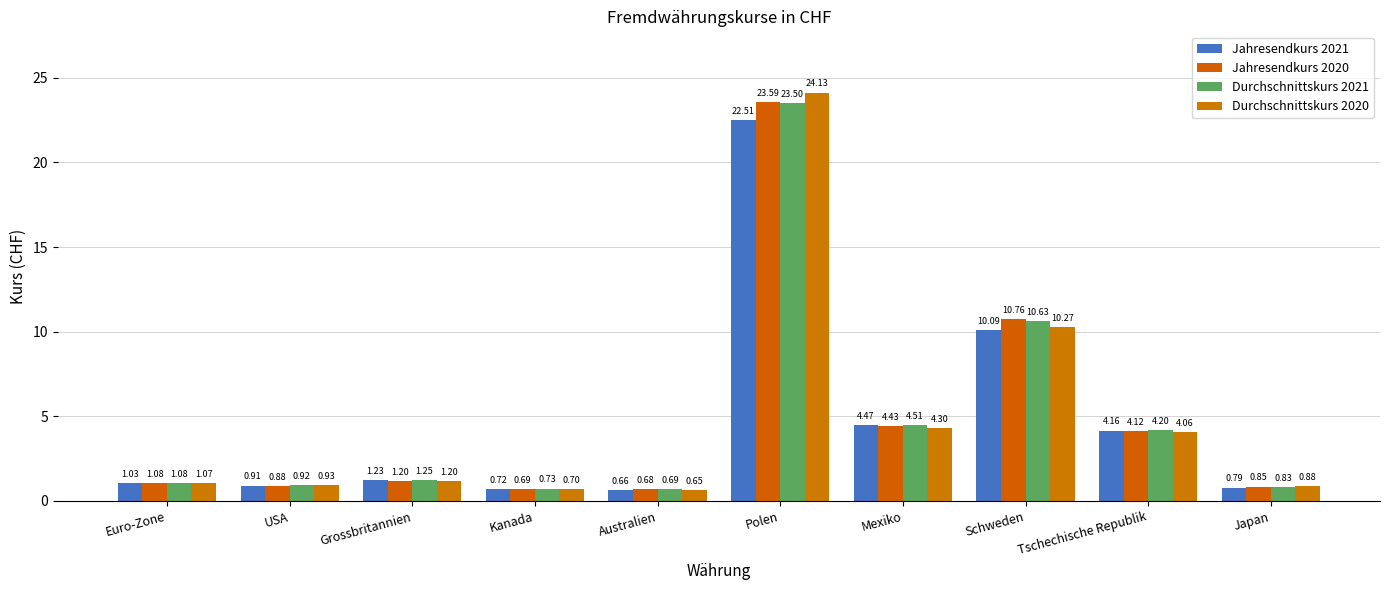

Does the chart contain stacked bars?

No